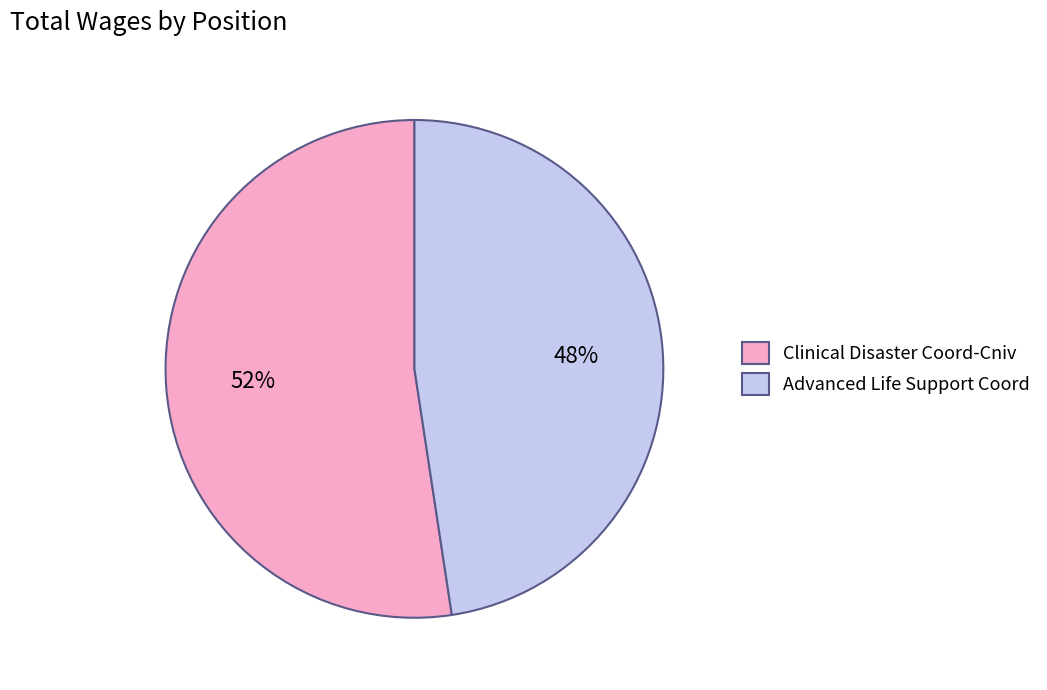

Is there any slice that represents more than half of the pie?

Yes